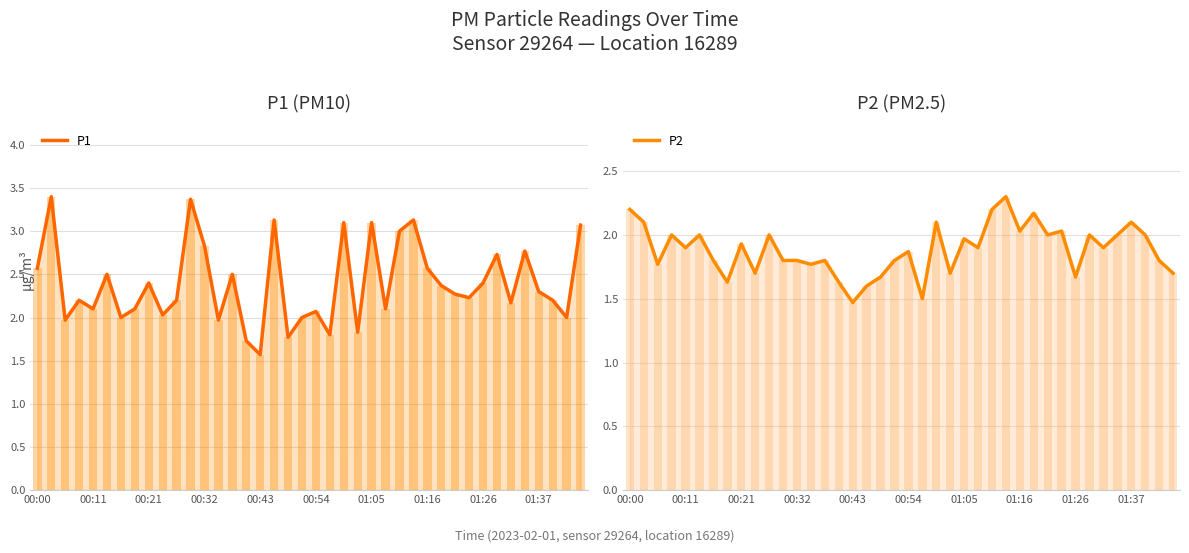

What value does the P1 series have at 38?

2.0